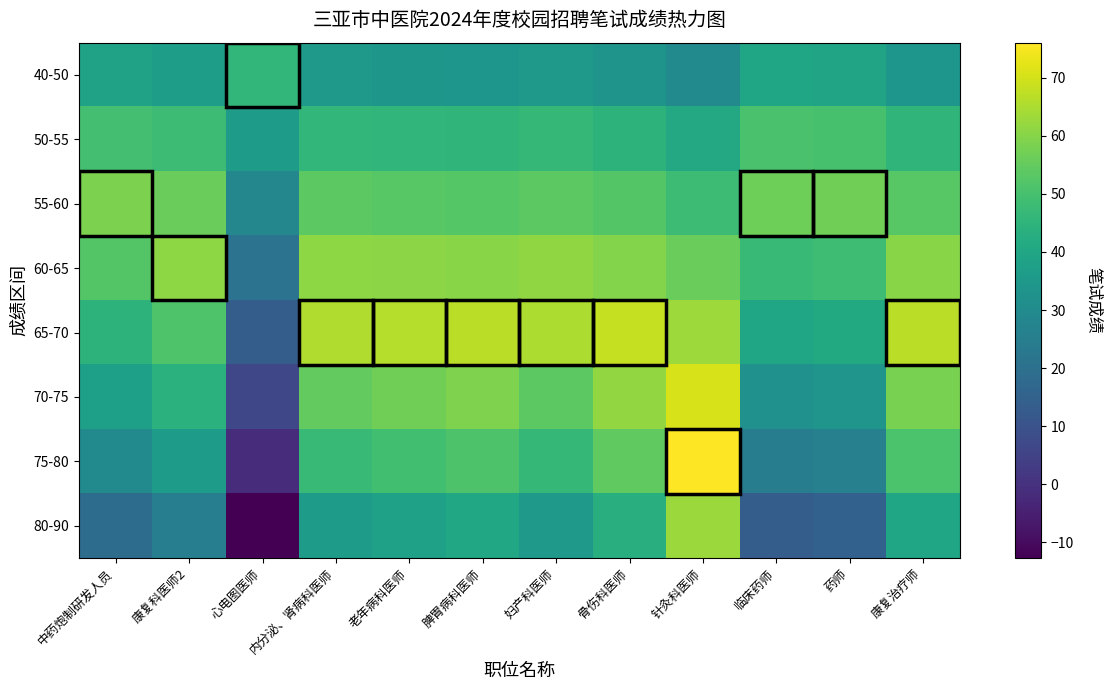

What is the total value across all series at 妇产科医师?

396.2